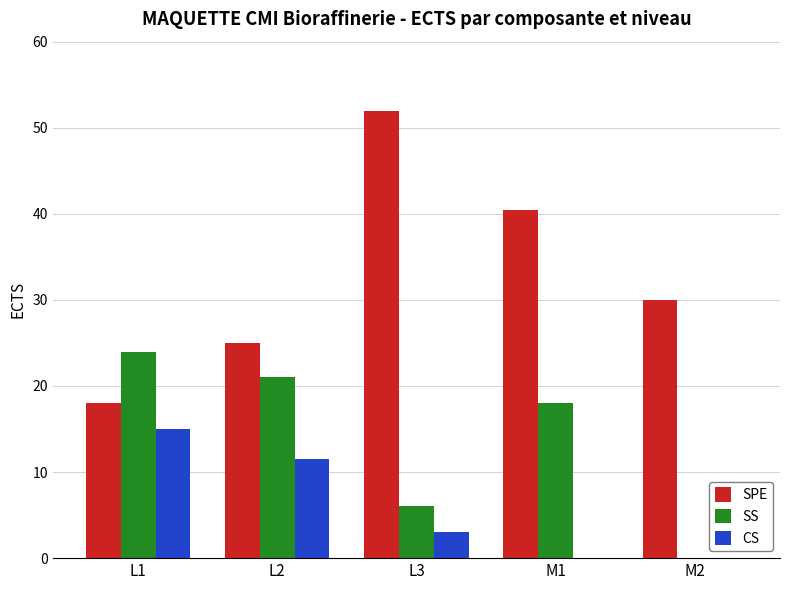

Reading right to left, transcribe all the data shown in this chart.

SPE: 30.0	40.5	52.0	25.0	18.0
SS: 0.0	18.0	6.0	21.0	24.0
CS: 0.0	0.0	3.0	11.5	15.0